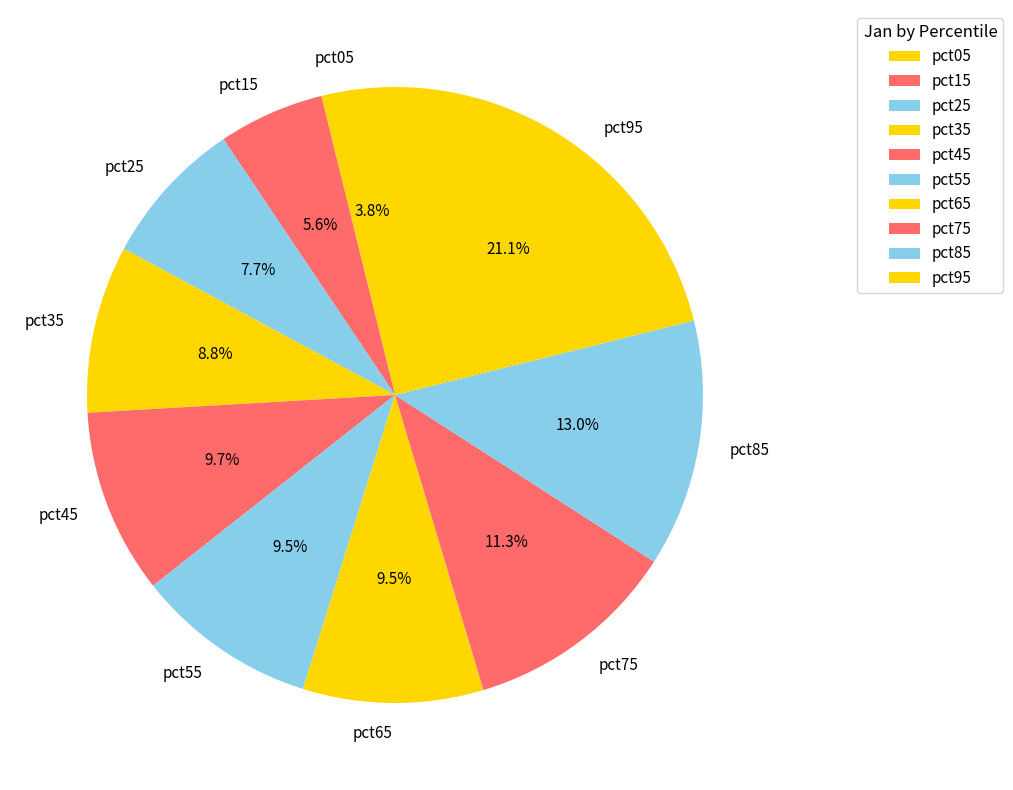

Between pct05 and pct45, which is larger?

pct45